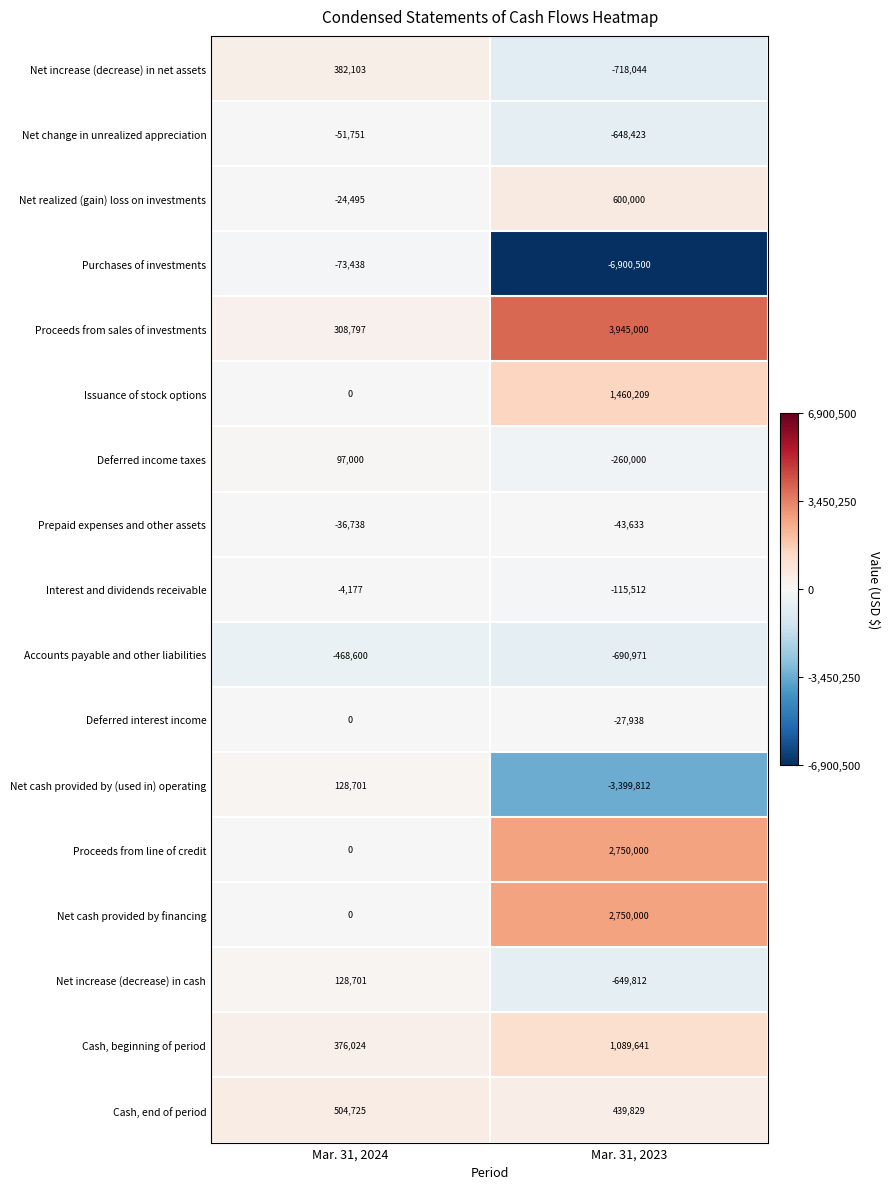

Which series has the largest total across all categories?

Proceeds from sales of investments